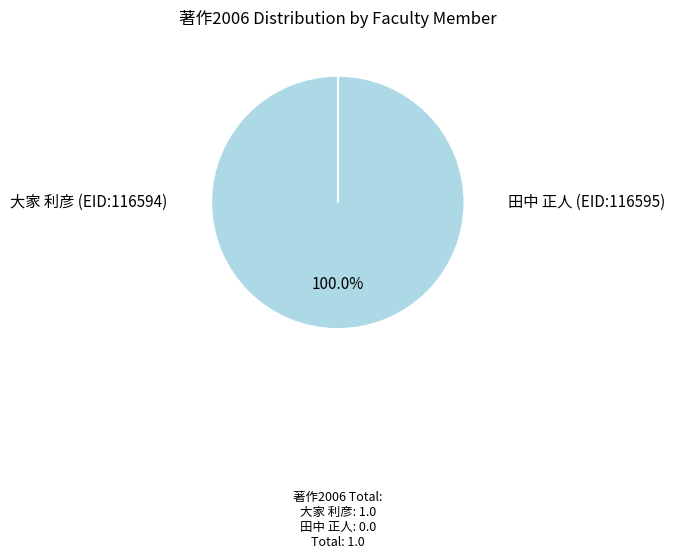

Is there any slice that represents more than half of the pie?

Yes